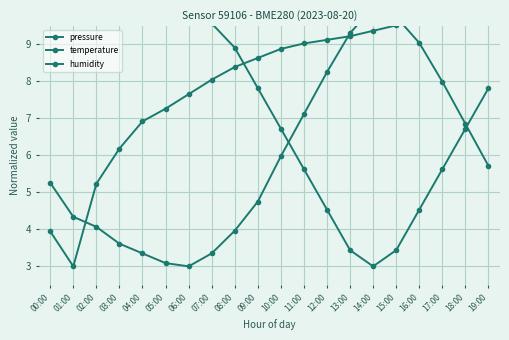

What is the average value of the temperature series?

5.9